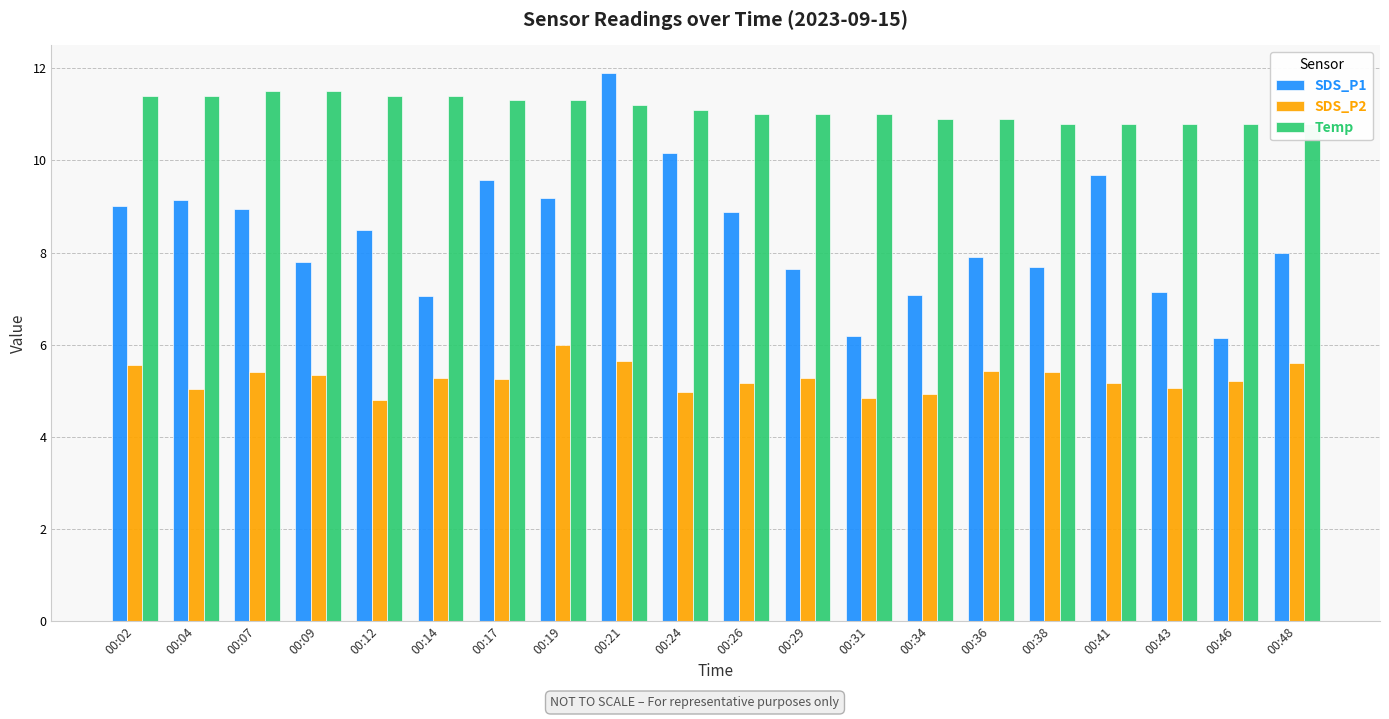

What is the spread (max minus min) of values at 00:17?

6.1